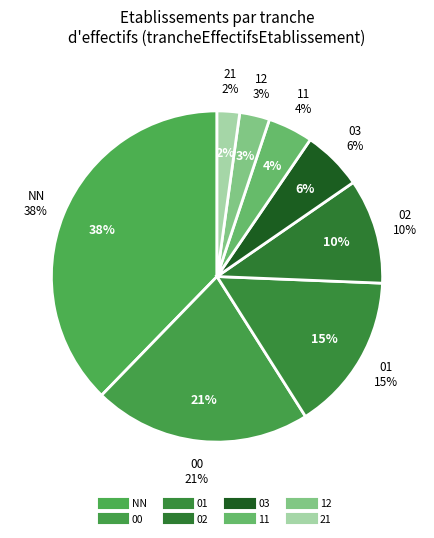

To the nearest percent, what is the difference between the largest and smallest slice percentages?

36%